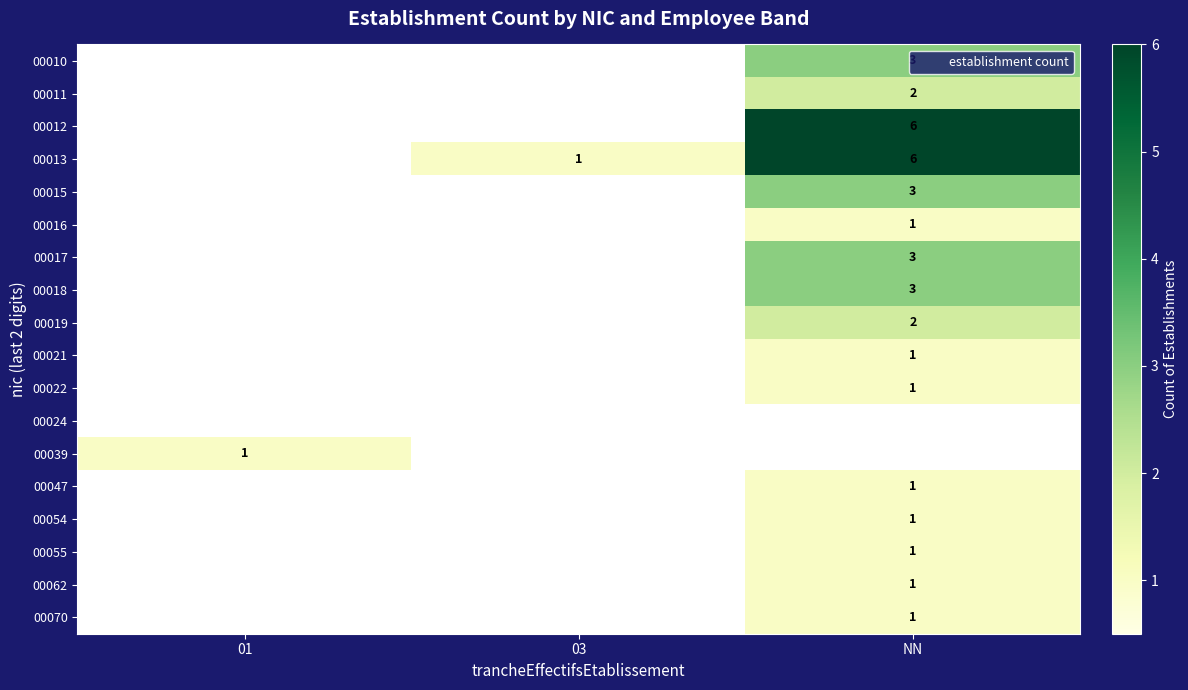

Is it true that 00012 equals 0 at 01?

True